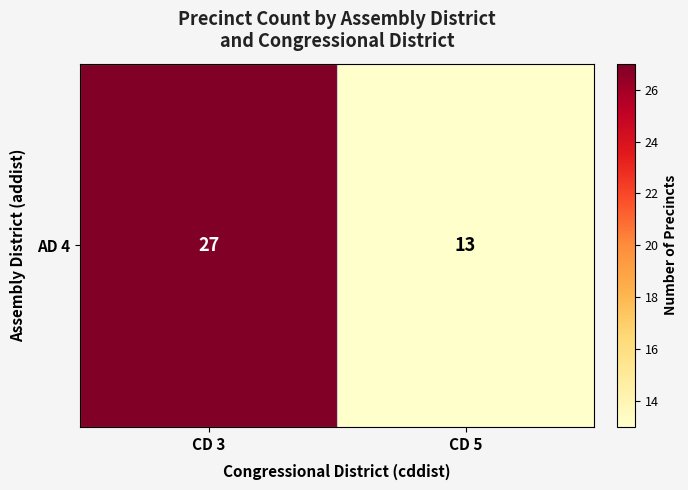

What is the average value?

20